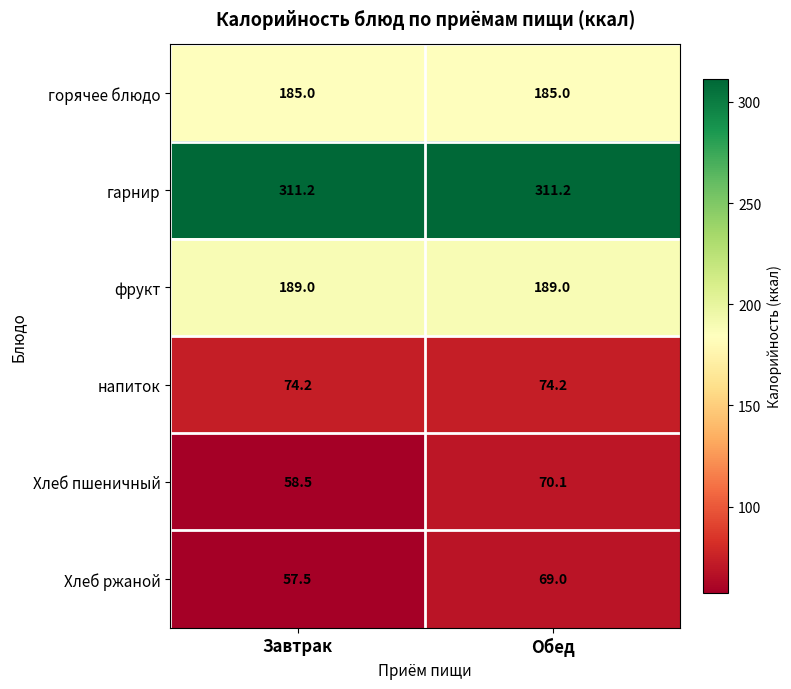

True or false: гарнир has a value of 311.2 at Обед.

True